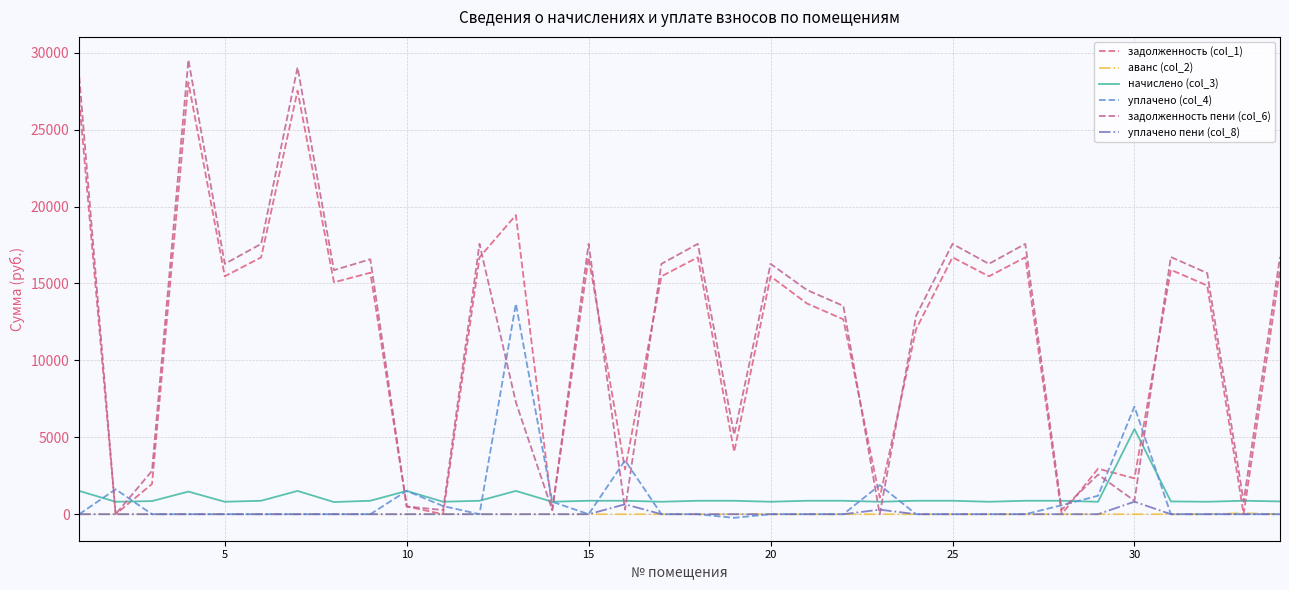

Does the chart have visible grid lines?

Yes